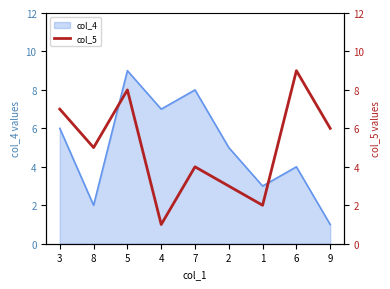

What is the minimum value shown in the chart?

1